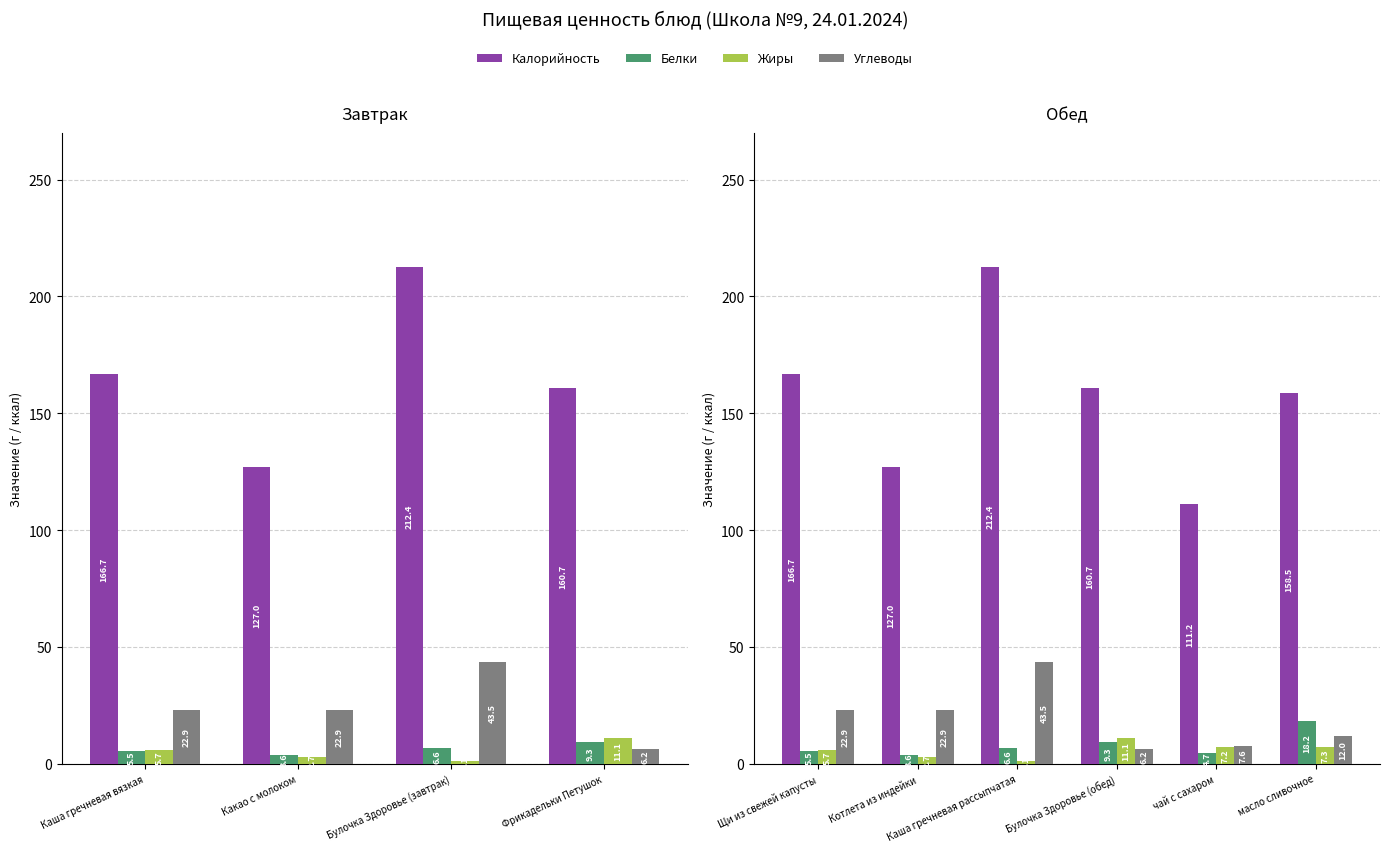

True or false: Углеводы has a value of 12.0 at масло сливочное.

True